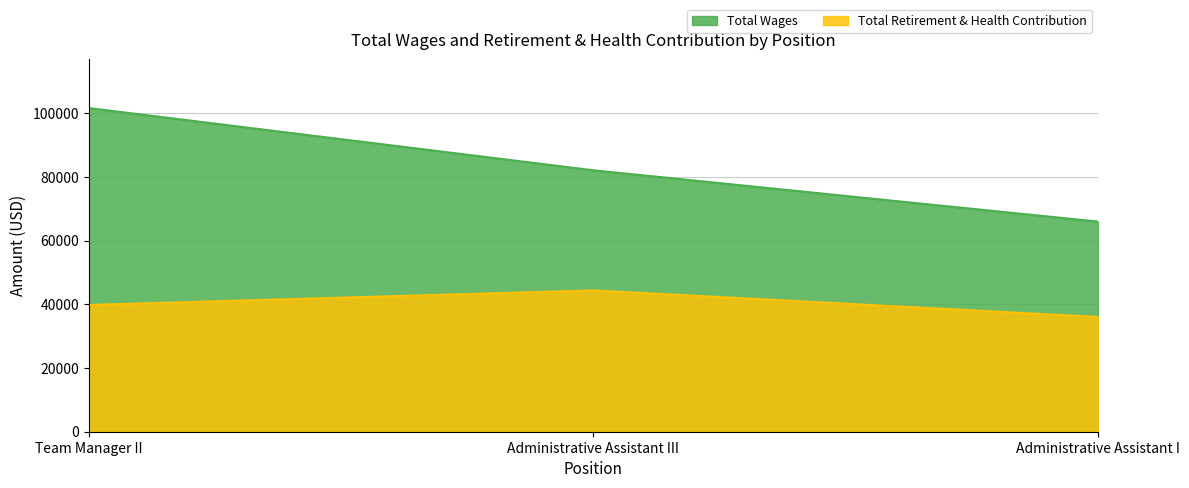

Reading left to right, transcribe all the data shown in this chart.

Total Wages: 101638	82097	65980
Total Retirement & Health Contribution: 39810	44378	36042